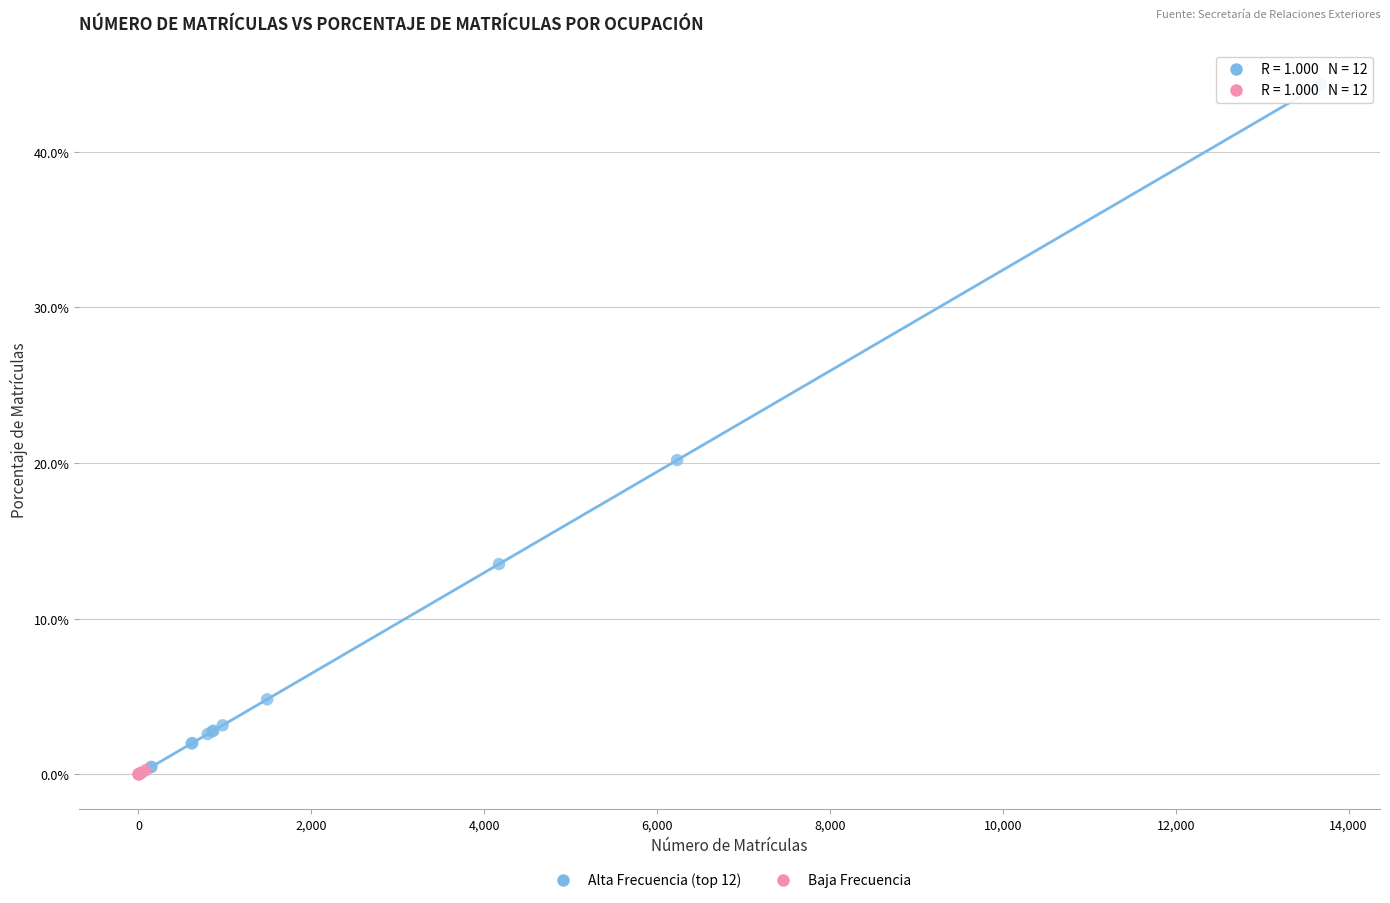

Which series contains the highest Y value?

Alta Frecuencia (top 12)